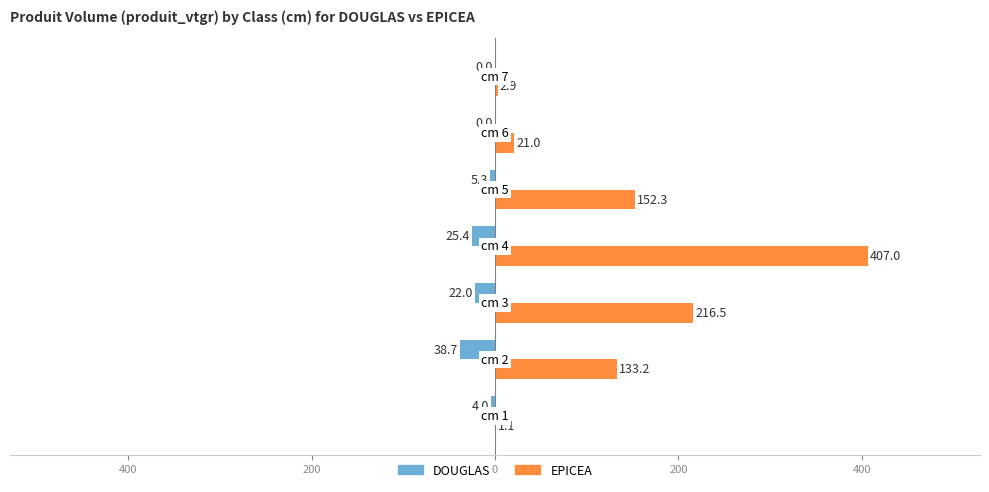

What are all the series names shown in the legend?

DOUGLAS, EPICEA